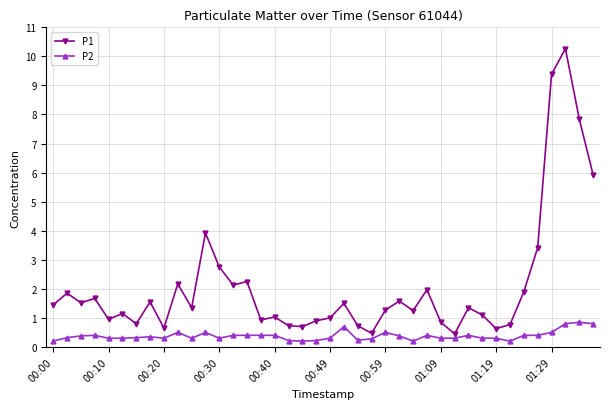

What is the difference between the maximum and second lowest values in the P1 series?

9.8